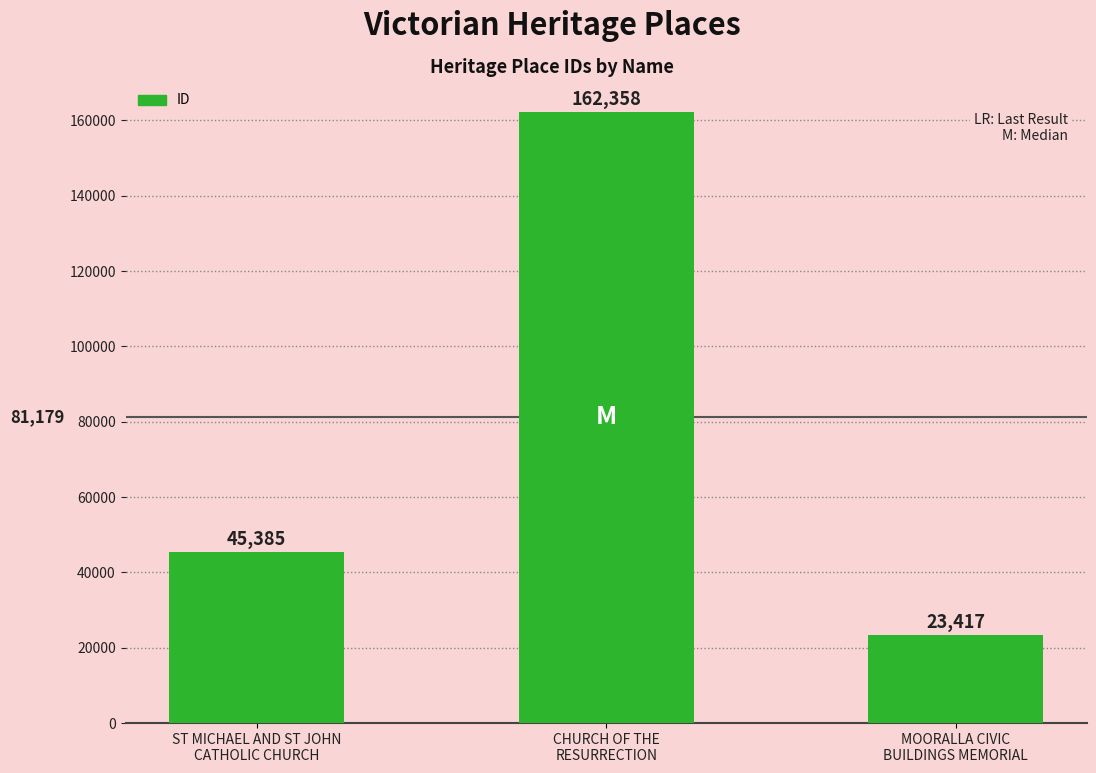

How many values are between 23417 and 162358?

3